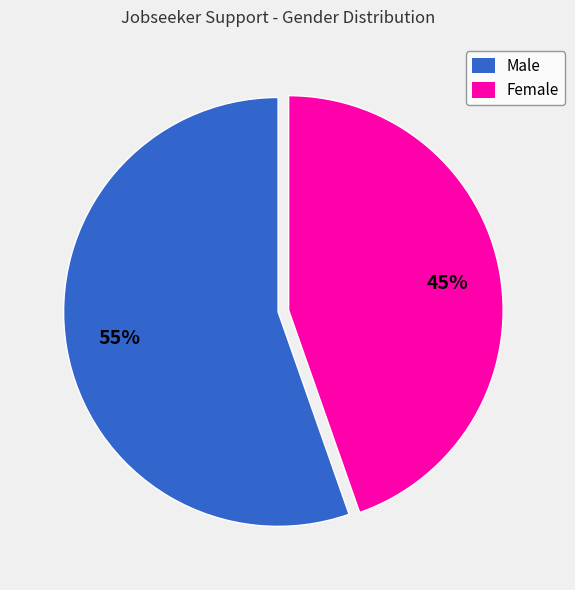

To the nearest percent, what is the average slice percentage?

50%